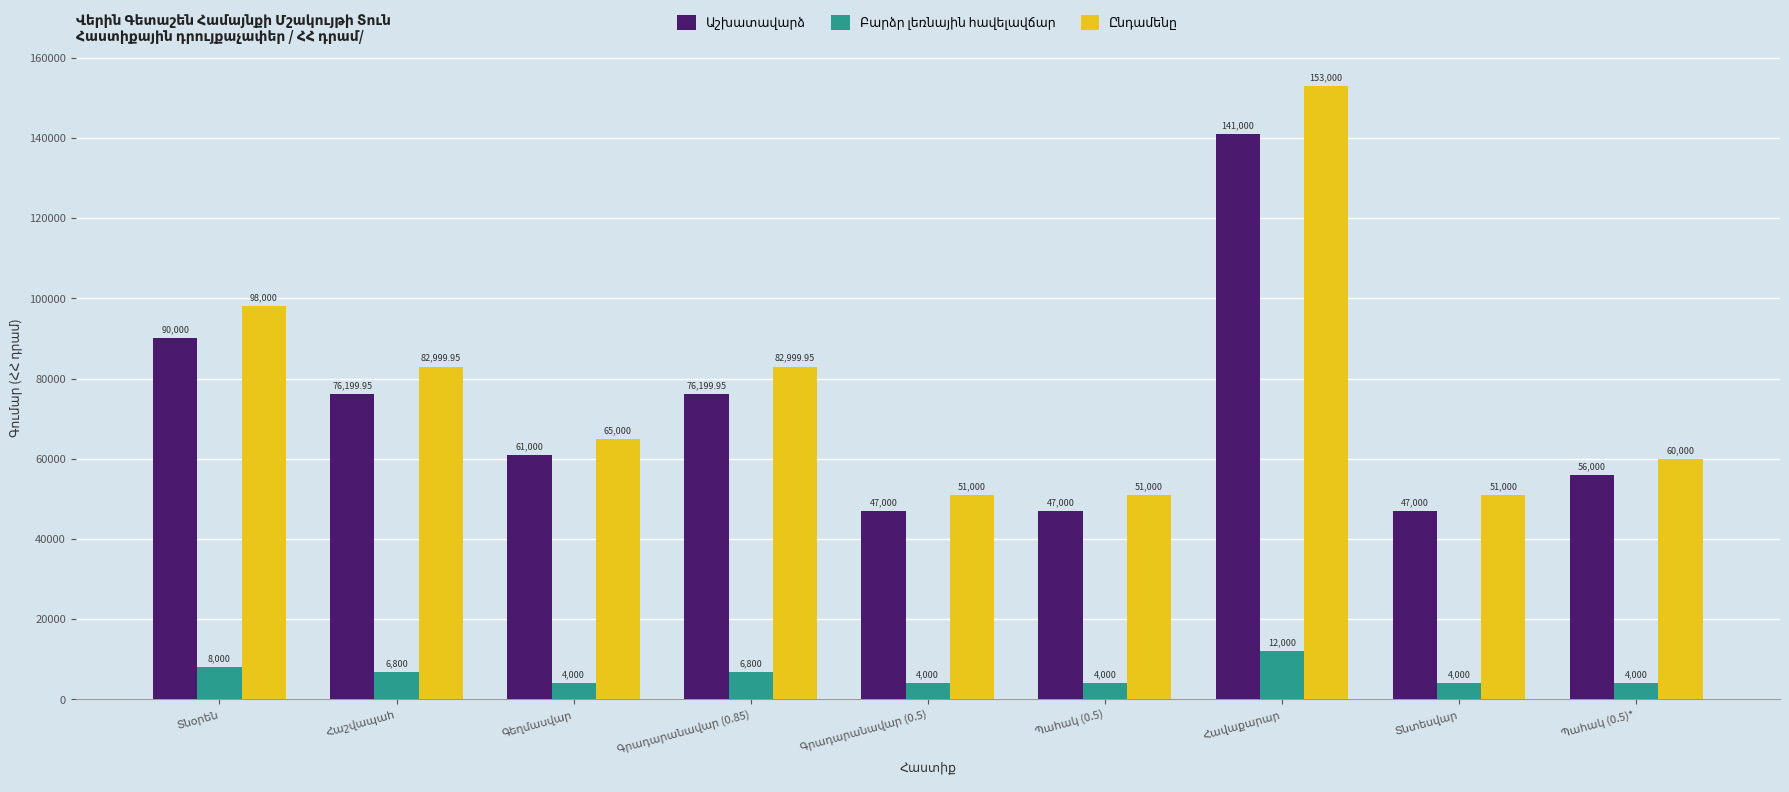

The Ընդամենը series shows 41867.6 at Հաշվապահ. True or false?

False